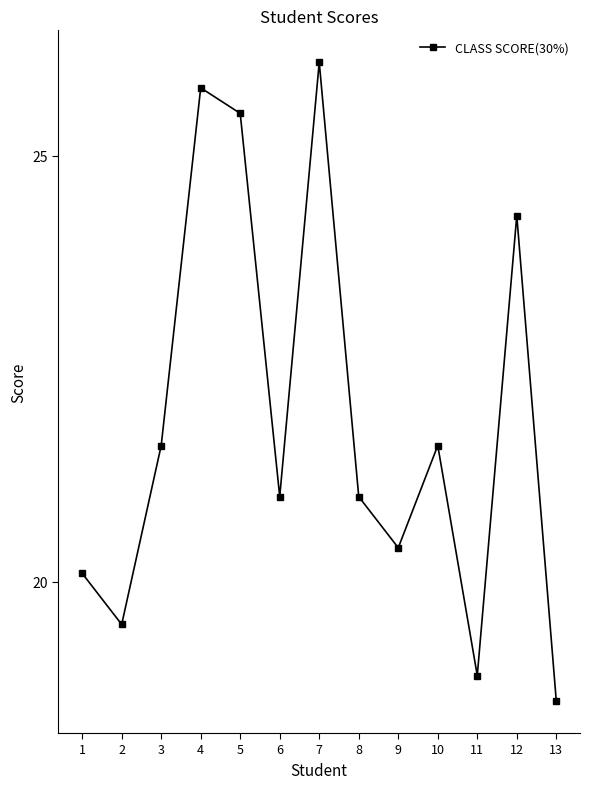

The chart shows a value of 26.1 at 7. True or false?

True